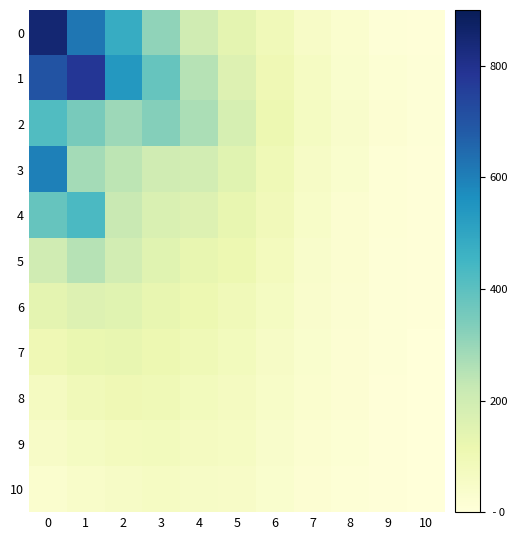

Rank the series at 8 from highest to lowest value.

2, 1, 3, 0, 4, 5, 6, 7, 8, 9, 10